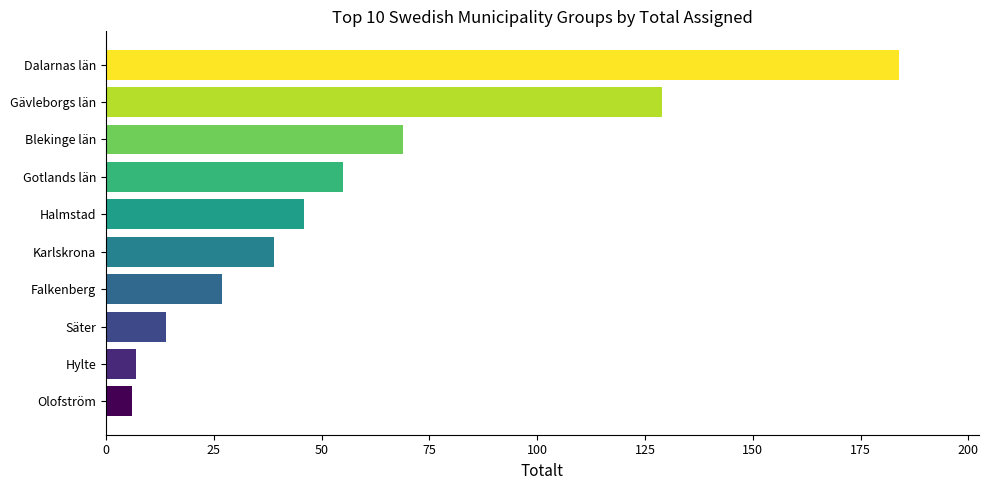

What is the change in value from Falkenberg to Gotlands län?

+28